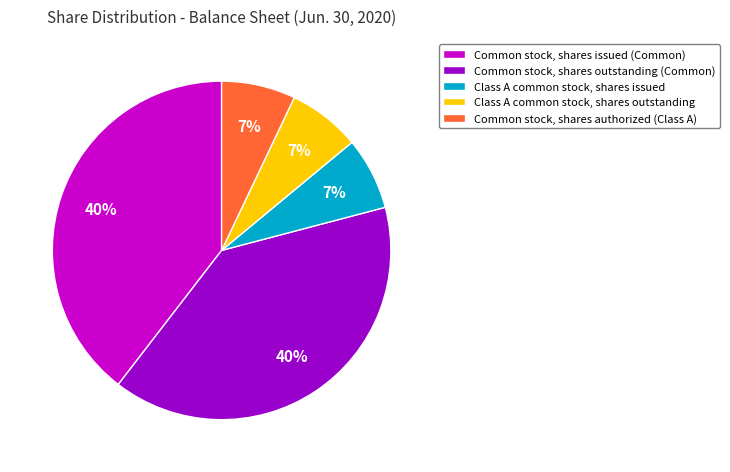

Is it true that Common stock, shares issued (Common) is 40% of the pie?

True